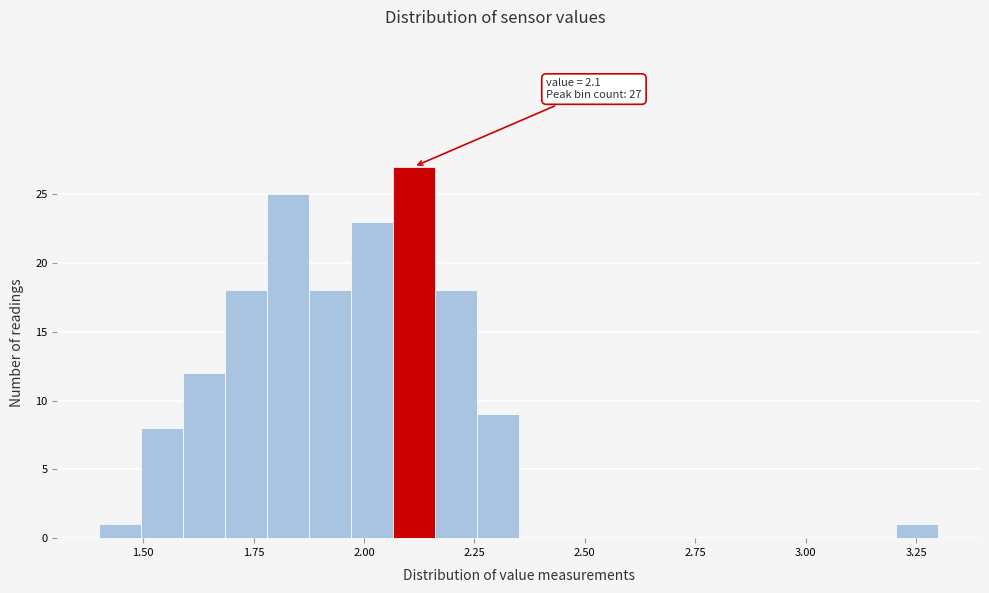

Read against the x-axis, roughly where is the centre of the tallest bar?

2.10